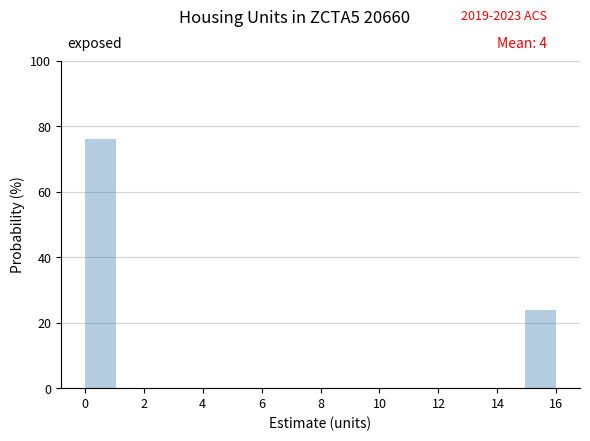

What is the height of the bar covering 15.0 to 16.0 on the x-axis? Neither the bar edges nor the heights are printed on the chart, so give them approximately, as read against the axes.

24